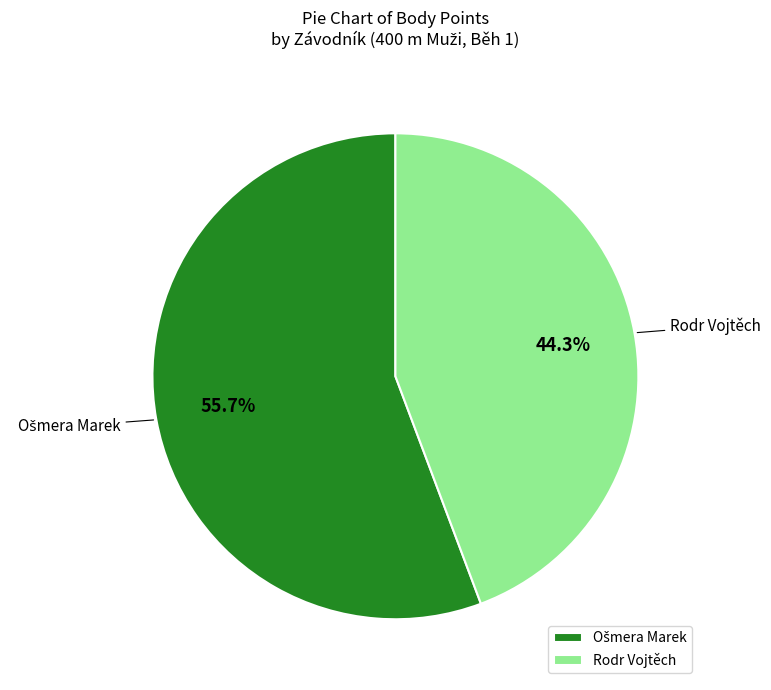

How many slices are in this pie chart?

2